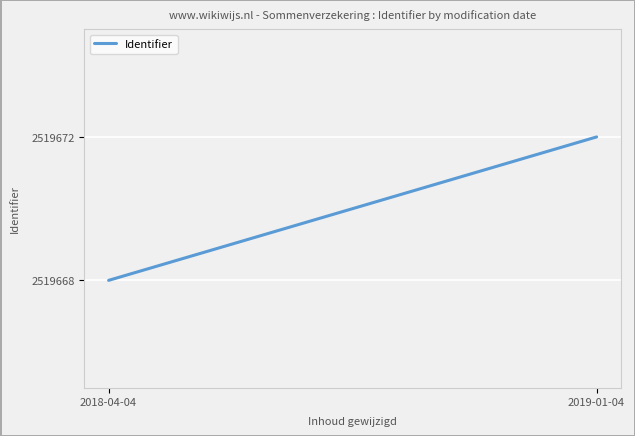

List the labels in order of value, largest first.

2019-01-04, 2018-04-04